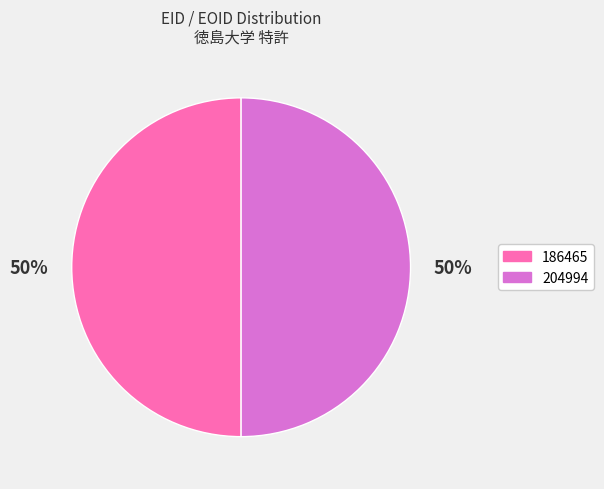

Approximately how many times larger is the value at 186465 compared to 204994?

1.0